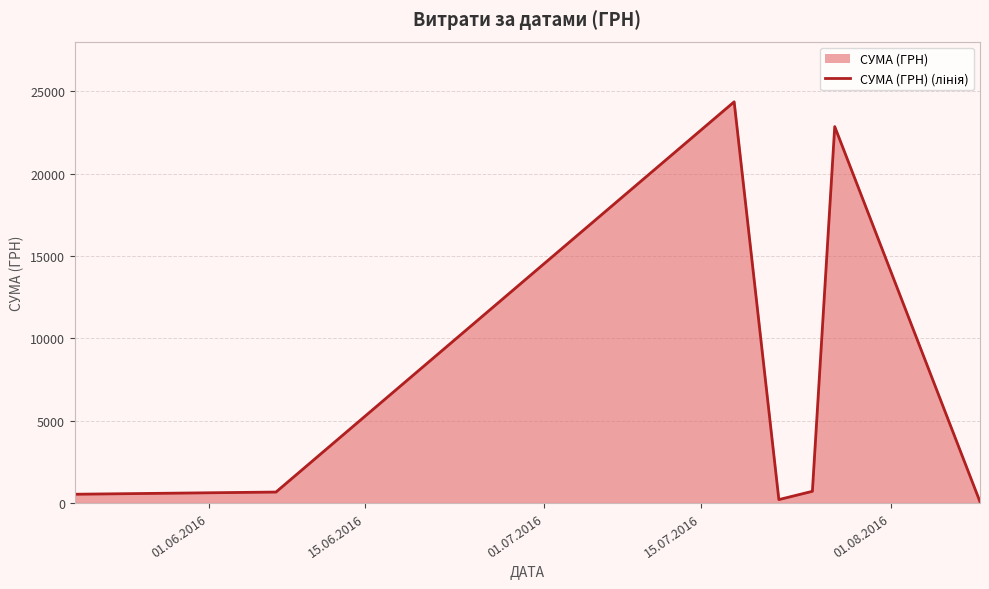

What is the difference between the maximum and minimum values?

24291.6